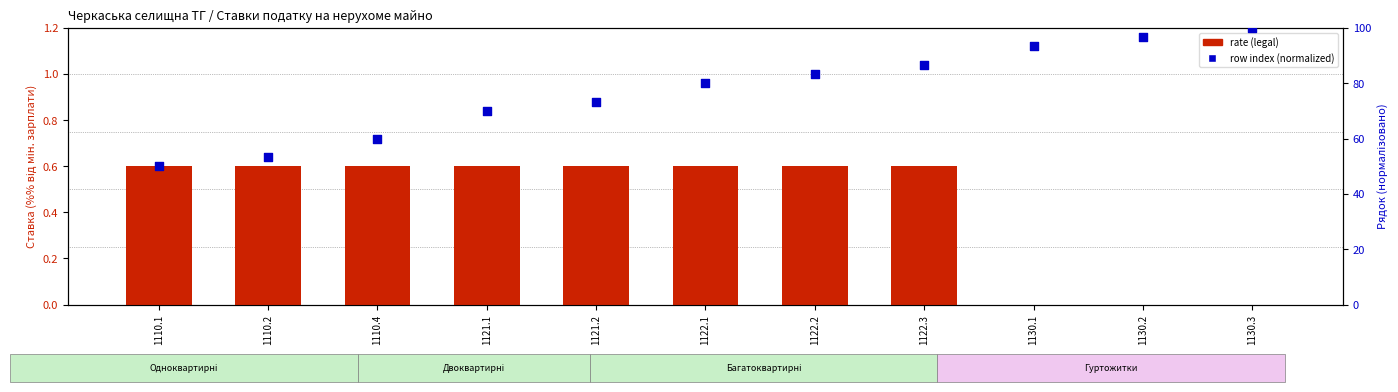

At which category is the sum across all series the highest?

1130.3